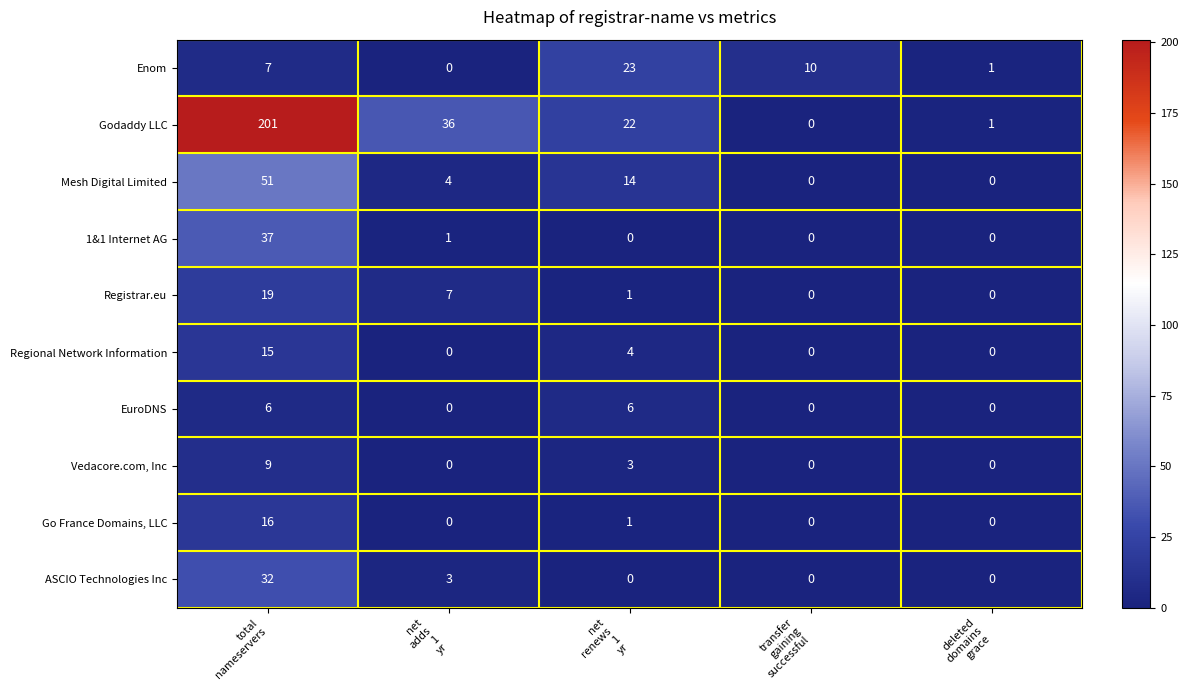

What is the difference between the second highest and minimum values in the Mesh Digital Limited series?

14